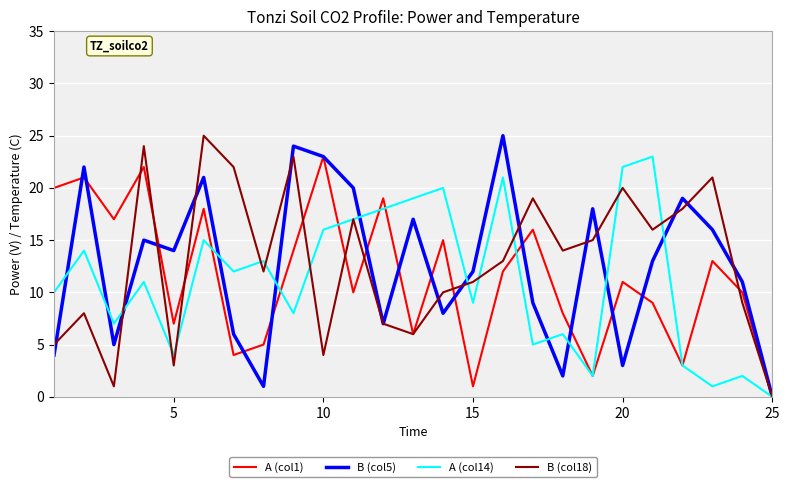

What is the greatest value displayed?

25